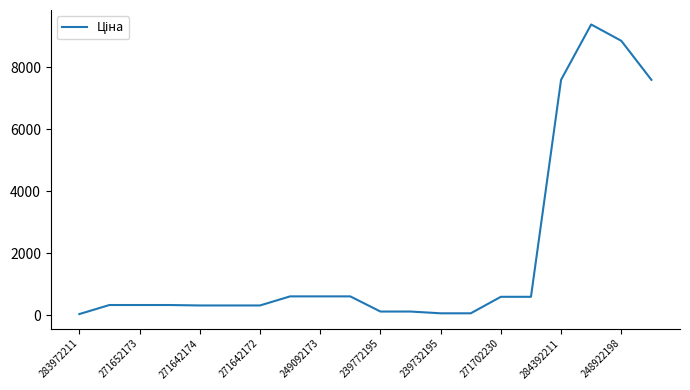

What is the greatest value displayed?

9384.0